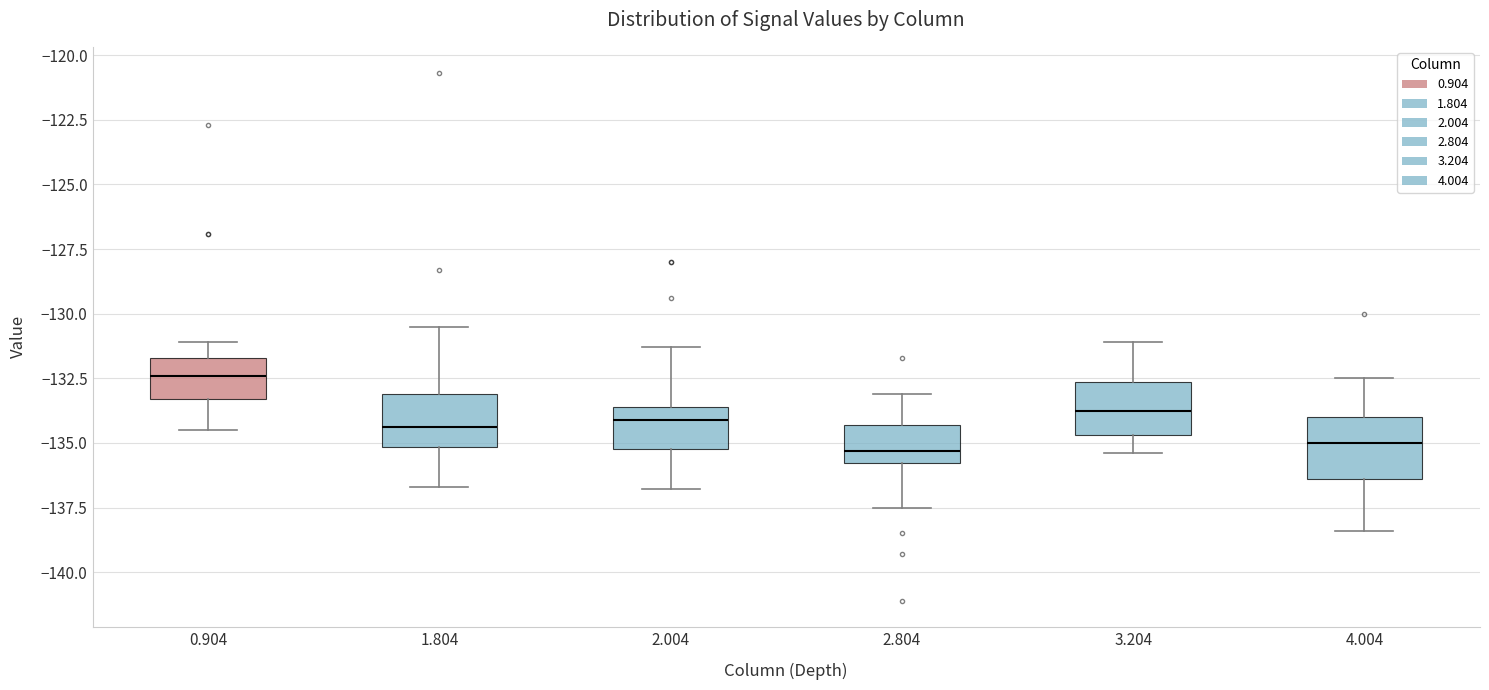

Reading left to right, transcribe this box plot: for each box, give where its median line is, the range the box spans, and where its two whiskers end, as read against the y-axis. The values are not printed on the chart, so give them approximately, as read against the axis.

0.904: median -132.5, box -133.5 to -131.5, whiskers -134.5 to -131.0
1.804: median -134.5, box -135.0 to -133.0, whiskers -136.5 to -130.5
2.004: median -134.0, box -135.0 to -133.5, whiskers -137.0 to -131.5
2.804: median -135.5, box -136.0 to -134.5, whiskers -137.5 to -133.0
3.204: median -133.5, box -134.5 to -132.5, whiskers -135.5 to -131.0
4.004: median -135.0, box -136.5 to -134.0, whiskers -138.5 to -132.5